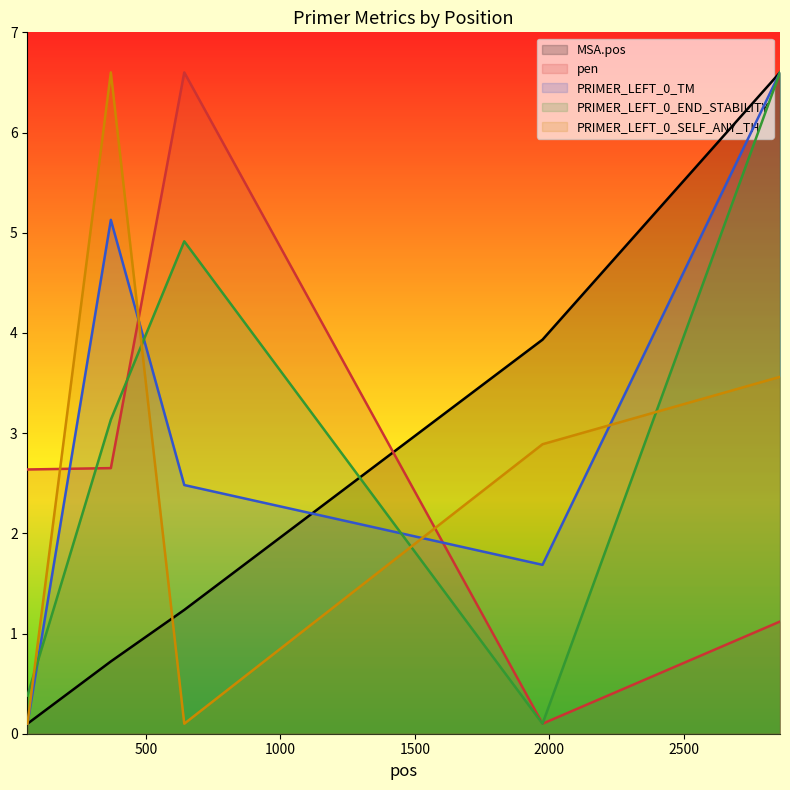

What is the total value across all series at 60?

3.3